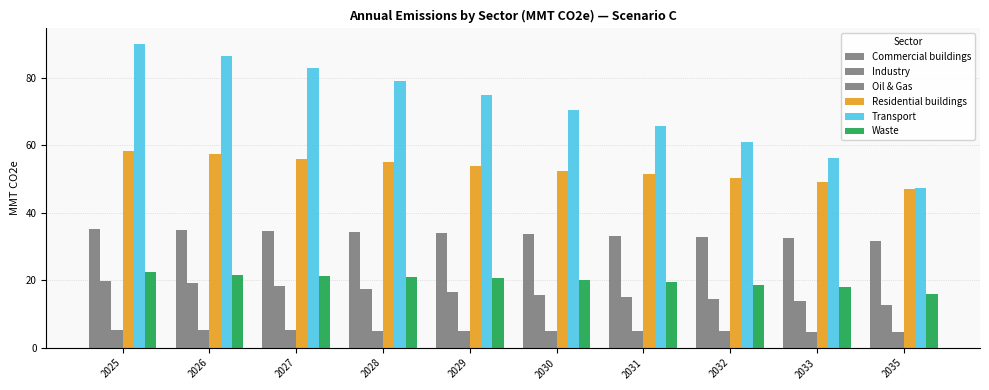

How many distinct data groups are displayed?

6